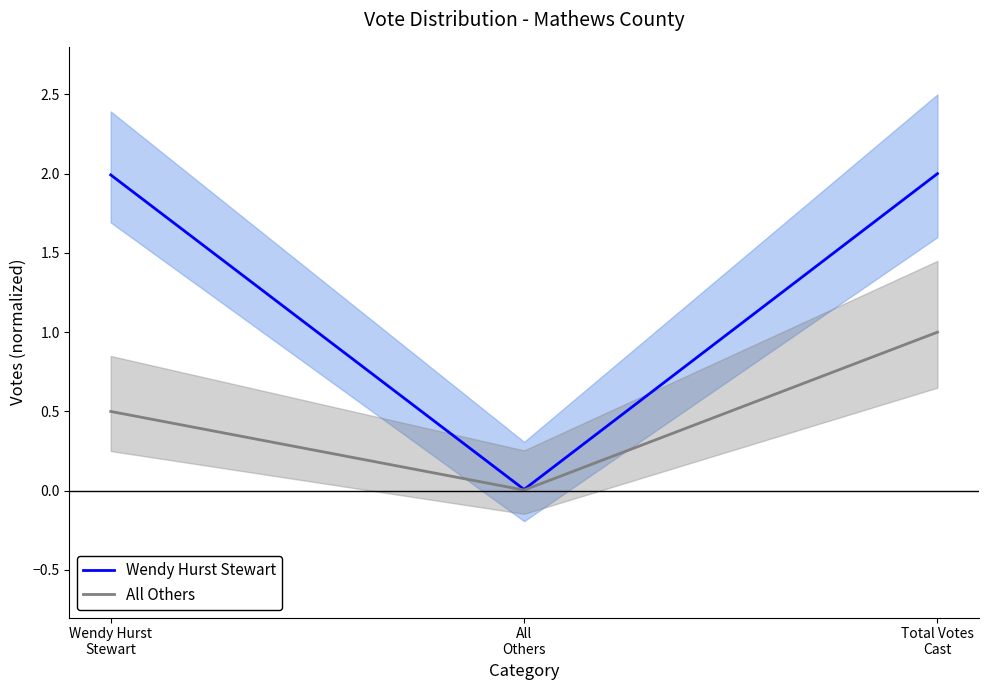

How many lines are shown in the chart?

2